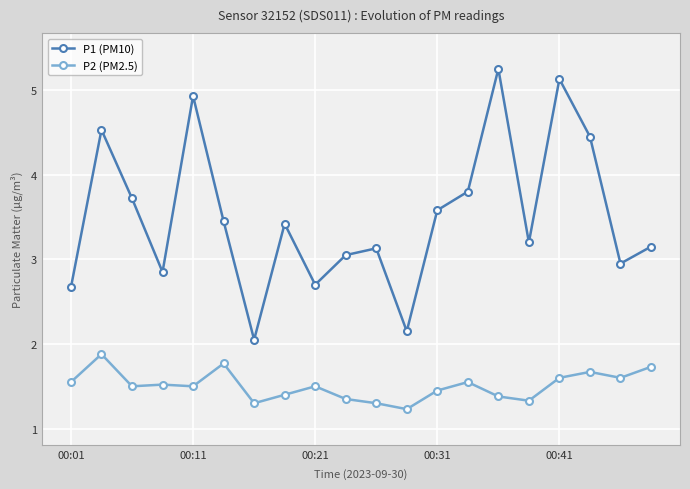

Is this an area chart (filled region under the line)?

No